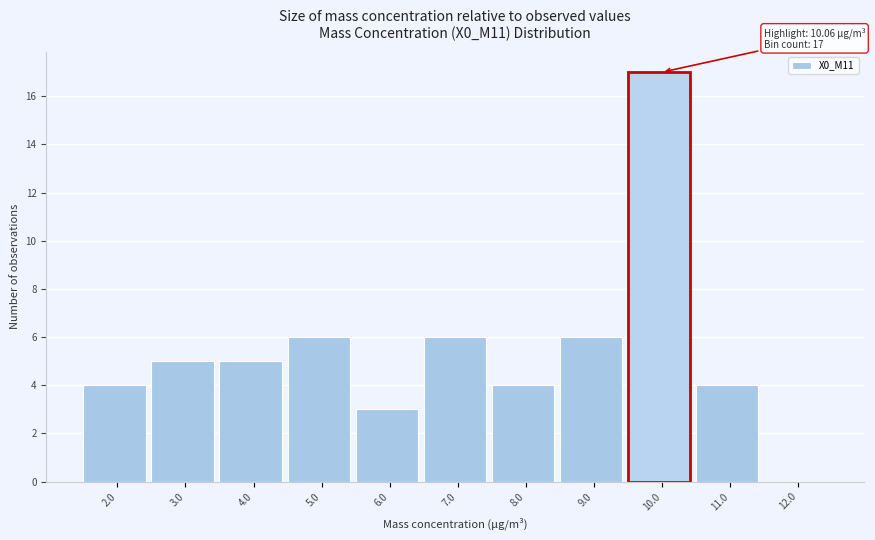

Reading left to right, list all the values displayed in this chart.

2.0=4	3.0=5	4.0=5	5.0=6	6.0=3	7.0=6	8.0=4	9.0=6	10.0=17	11.0=4	12.0=0